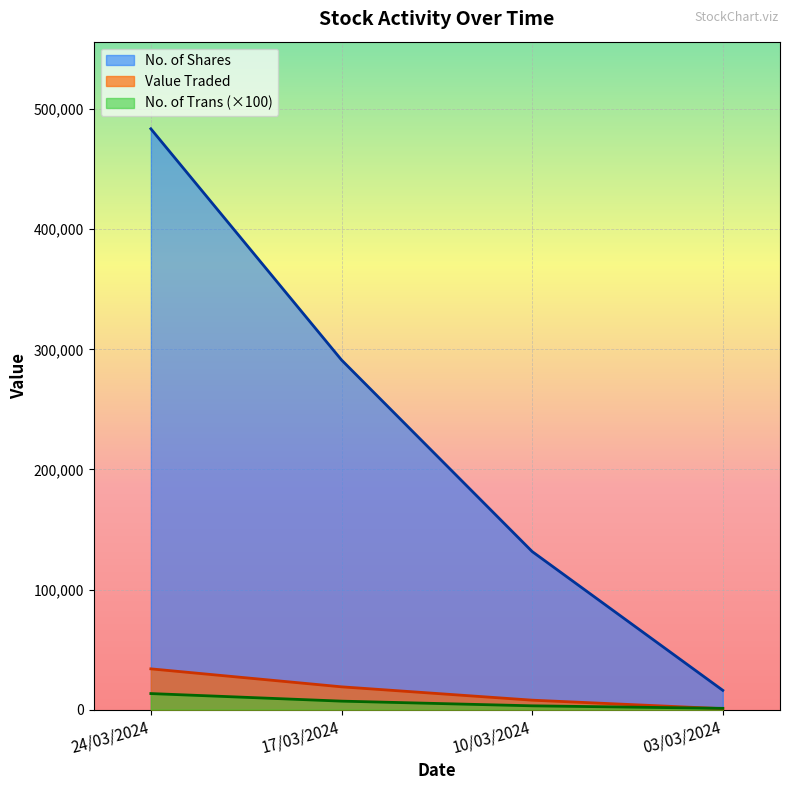

How many lines are shown in the chart?

3